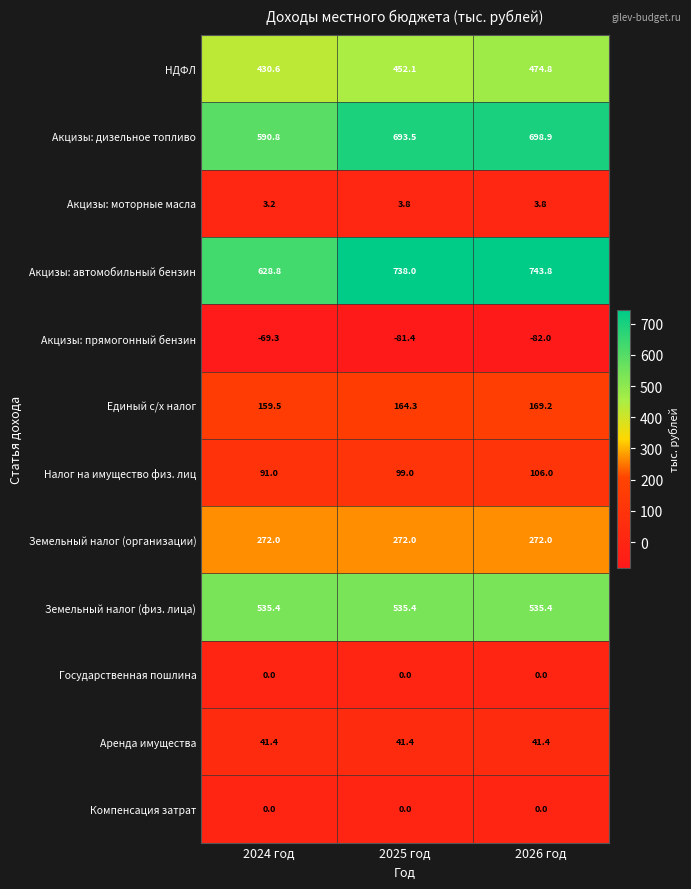

At how many categories does at least one series exceed 90?

3